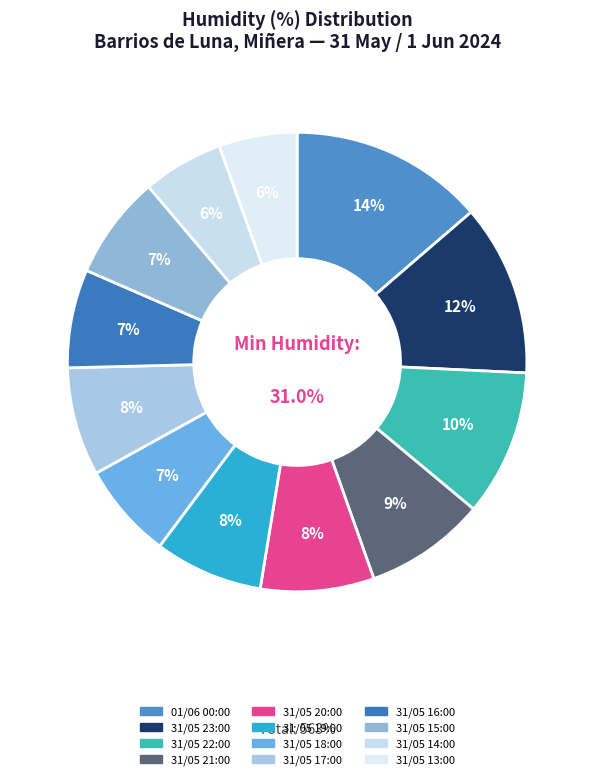

How many slices are in this pie chart?

12